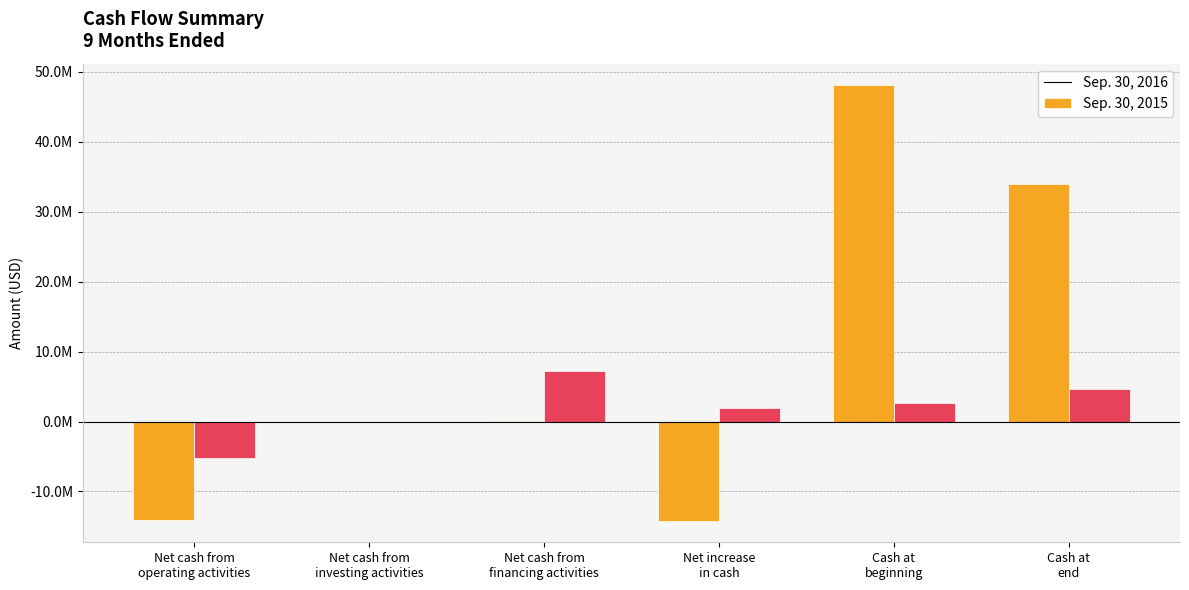

Which series has the largest total across all categories?

Sep. 30, 2016